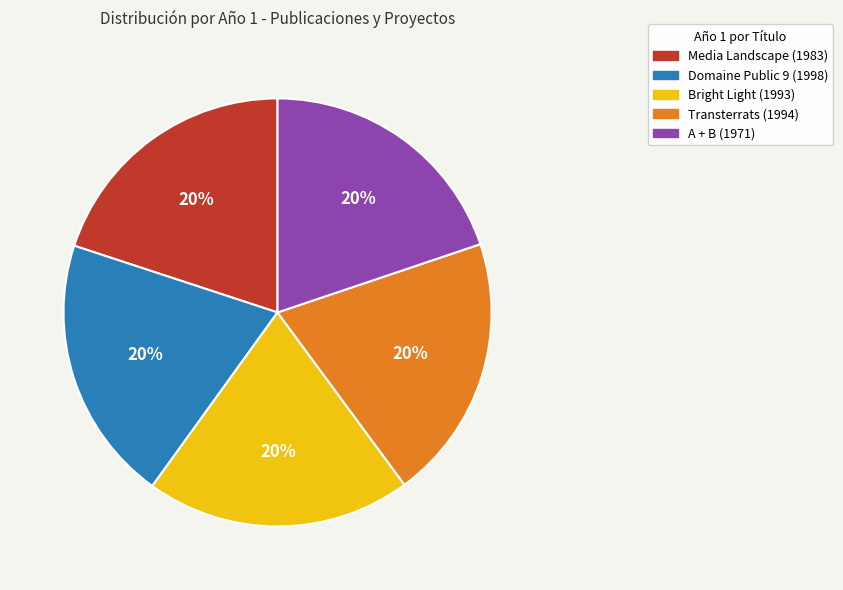

The Bright Light slice represents 14% of the pie. True or false?

False